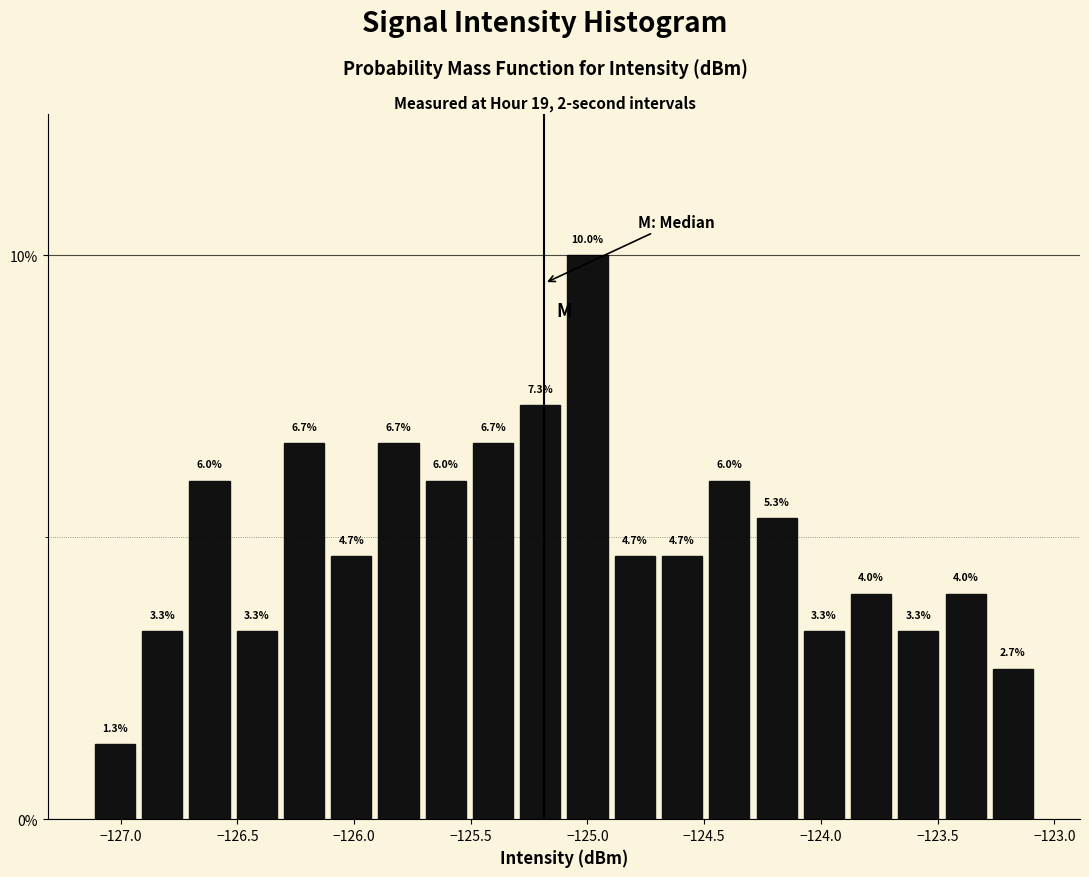

Over which range of the x-axis is the bar tallest?

-125.10 to -124.90